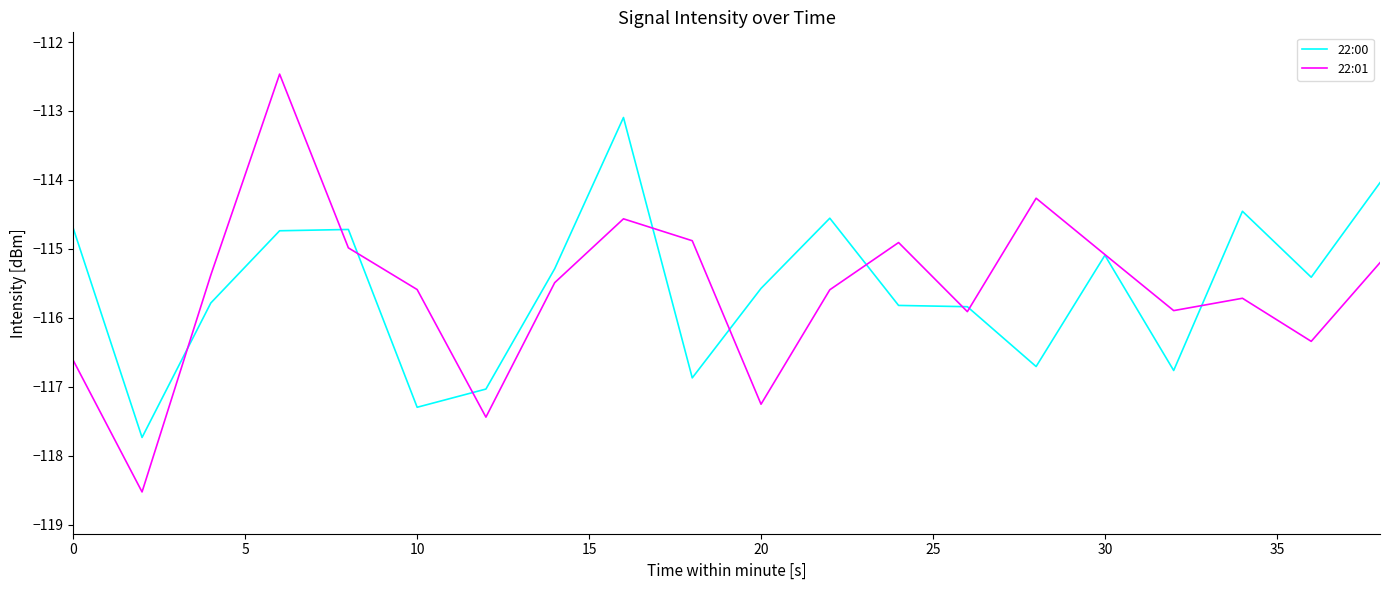

What is the smallest value displayed?

-118.5